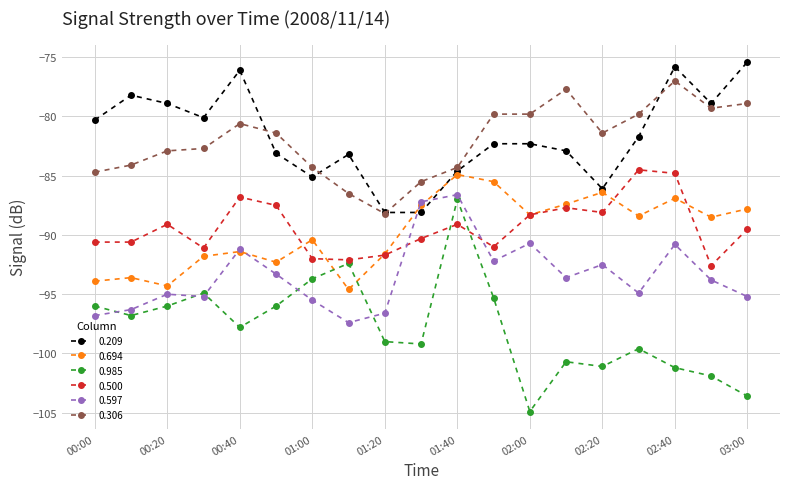

How many data points in 0.985 are above -97?

9